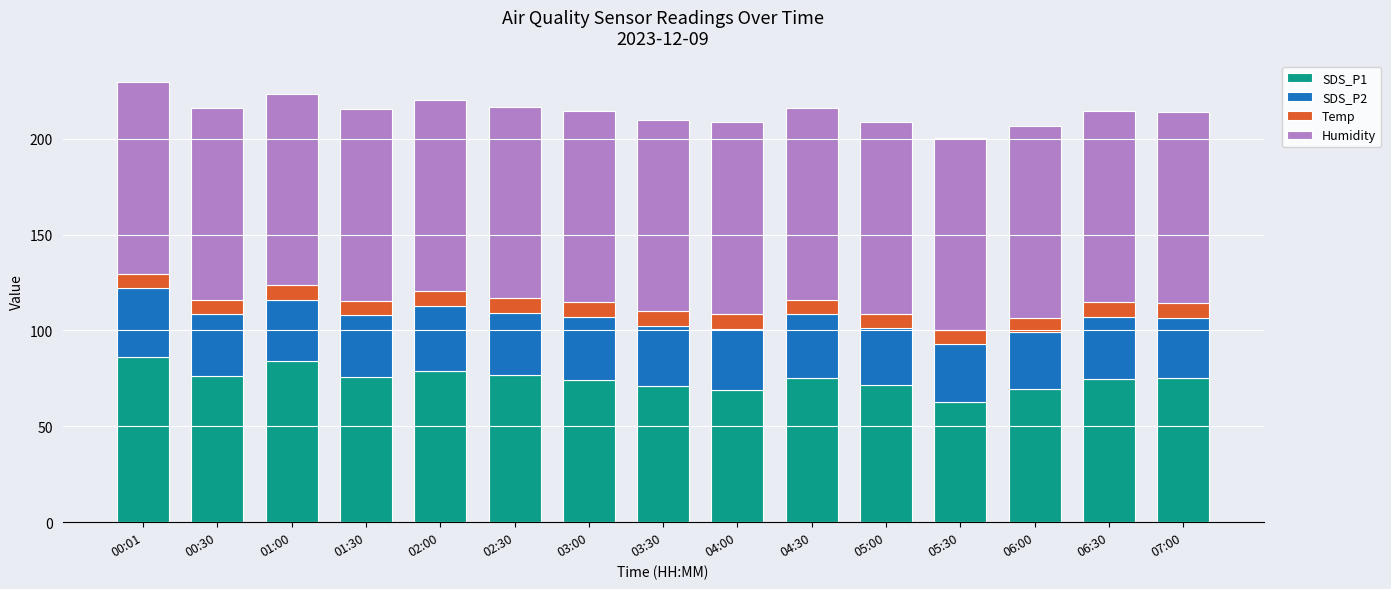

What is the total value across all series at 02:30?

216.6